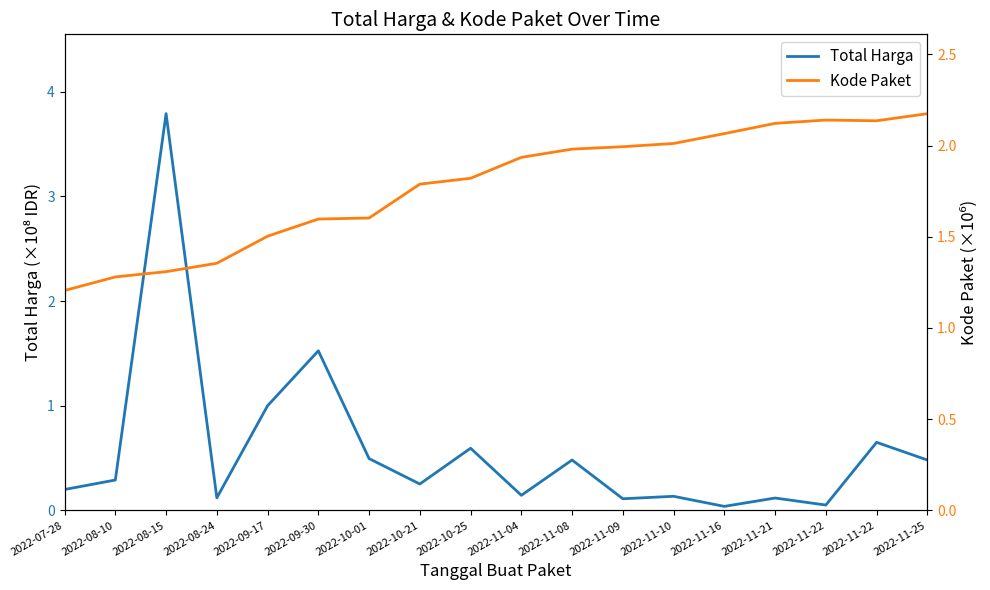

How many data points does each series have?

18